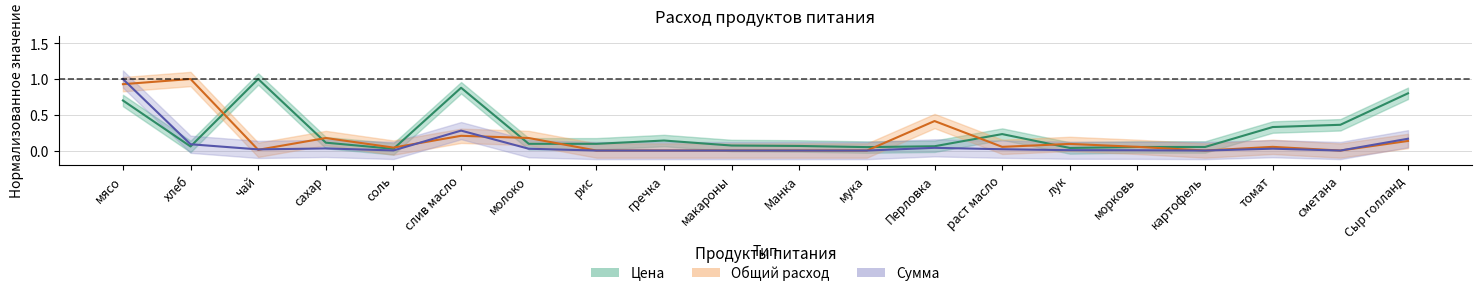

What is the label of the 5th point from the right?

морковь